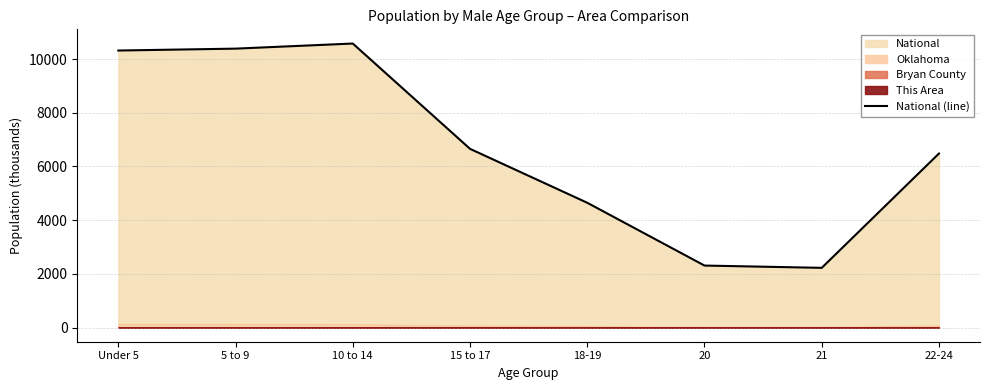

How many data points does each series have?

8